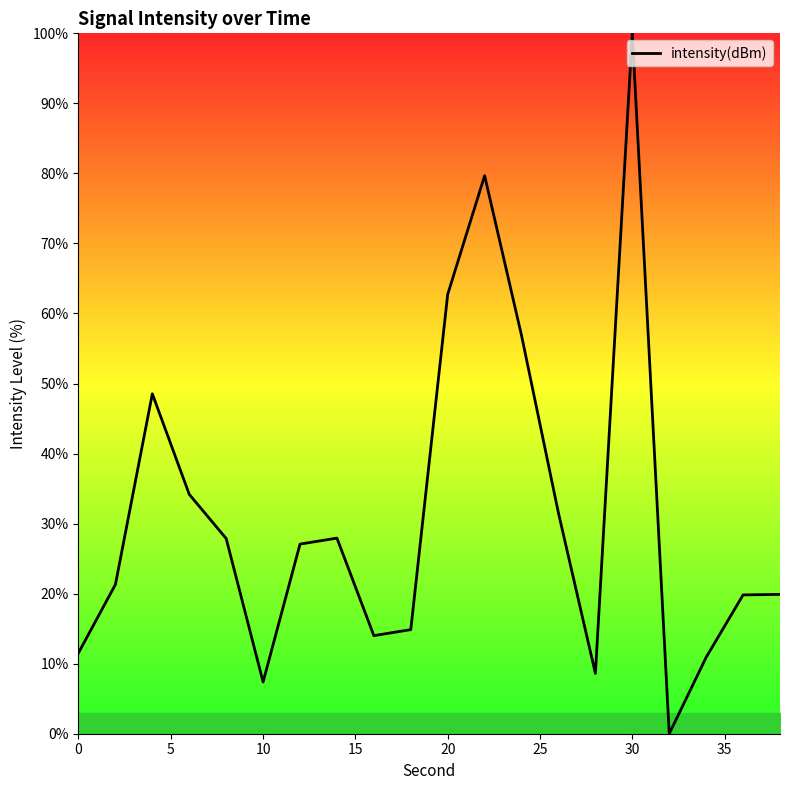

What is the maximum value shown in the chart?

100.0